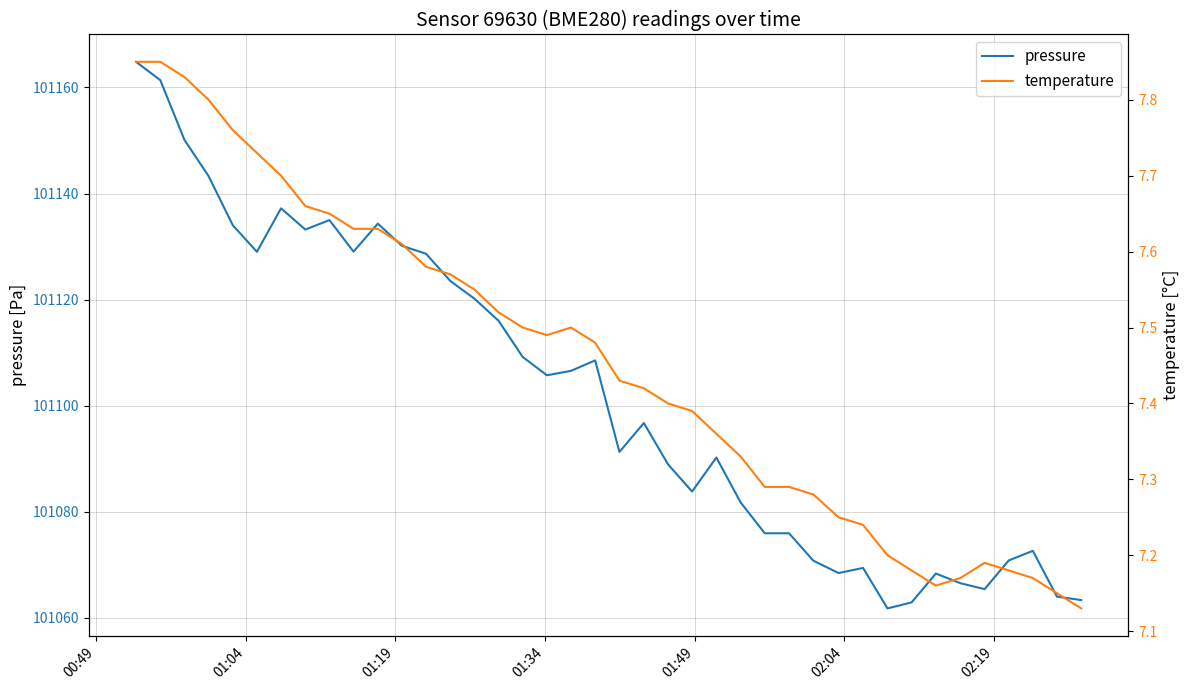

True or false: temperature and pressure intersect in this chart.

False